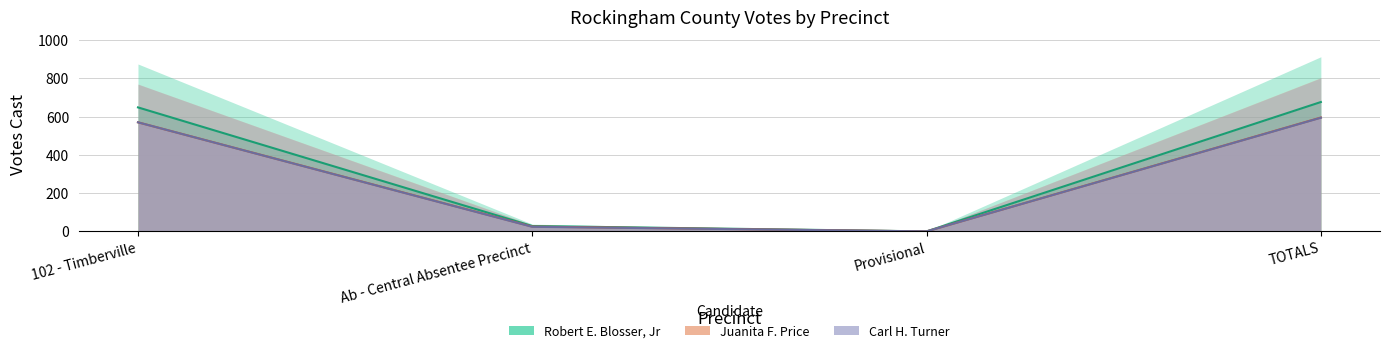

At which category does Carl H. Turner reach its first local valley?

Provisional